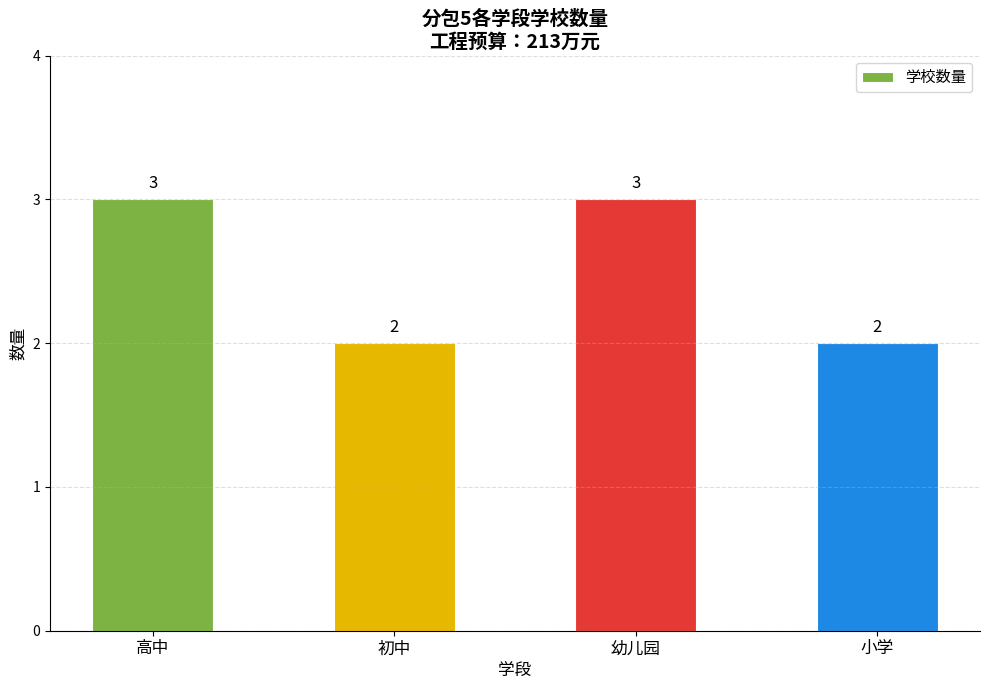

Approximately how many times larger is the value at 小学 compared to 初中?

1.0